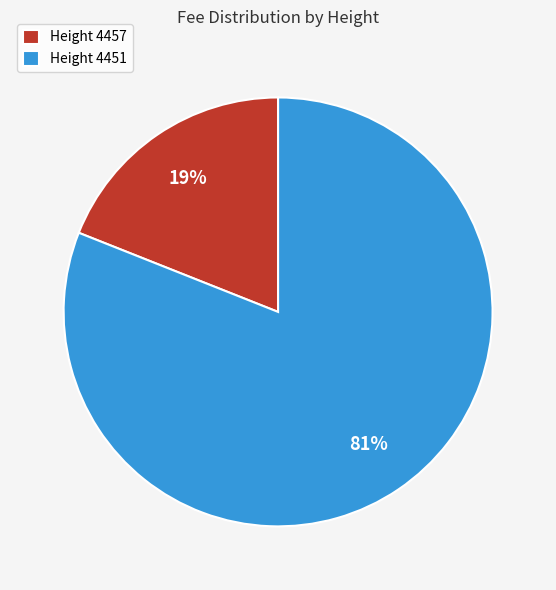

How many segments does this pie chart have?

2